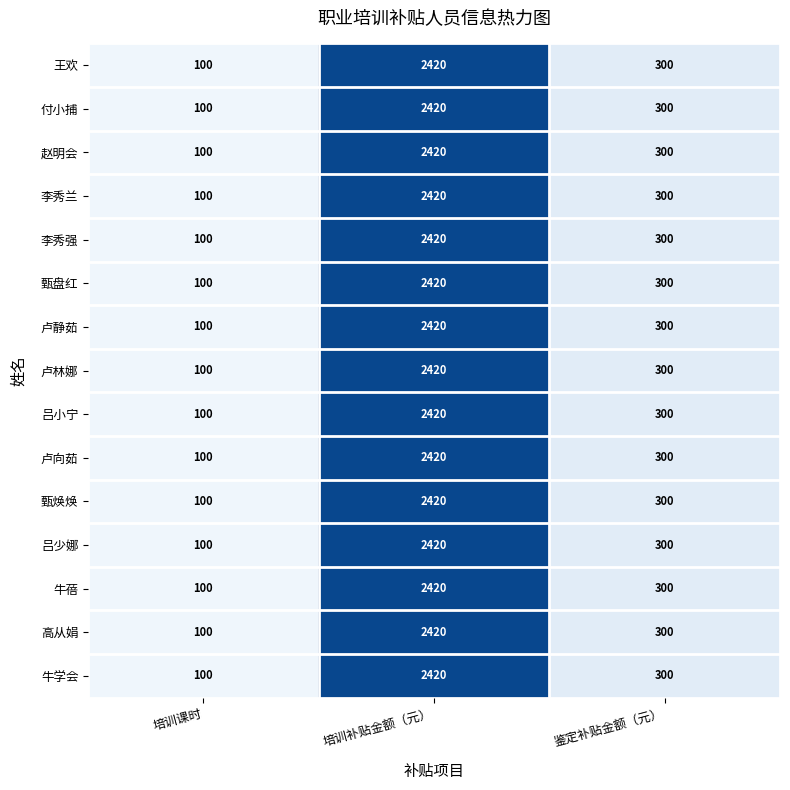

Is the value of 卢向茹 at 培训补贴金额（元） greater than the value of 李秀强 at 鉴定补贴金额（元）?

Yes